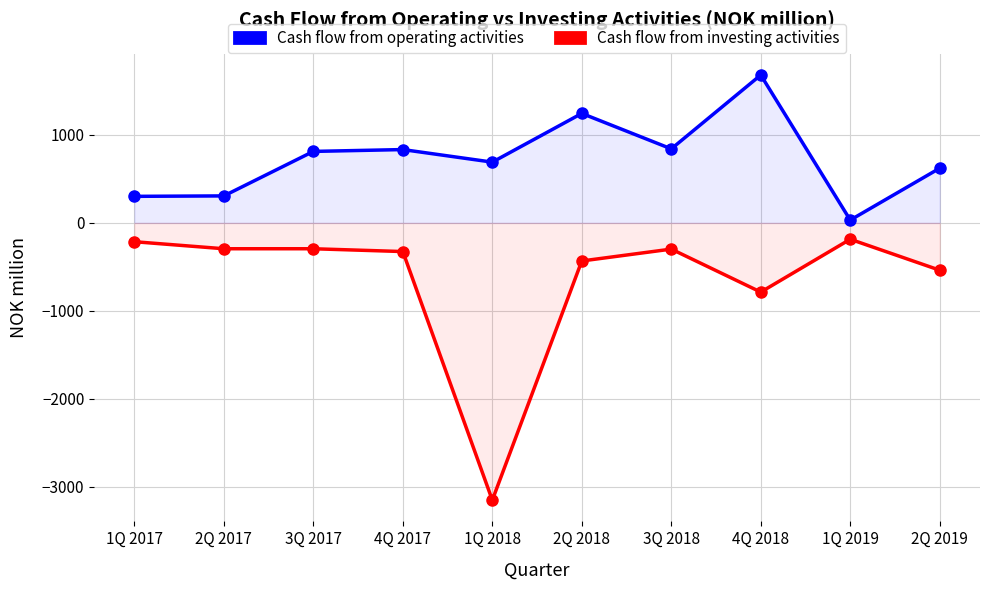

At which category does Cash flow from investing activities reach its first local valley?

1Q 2018